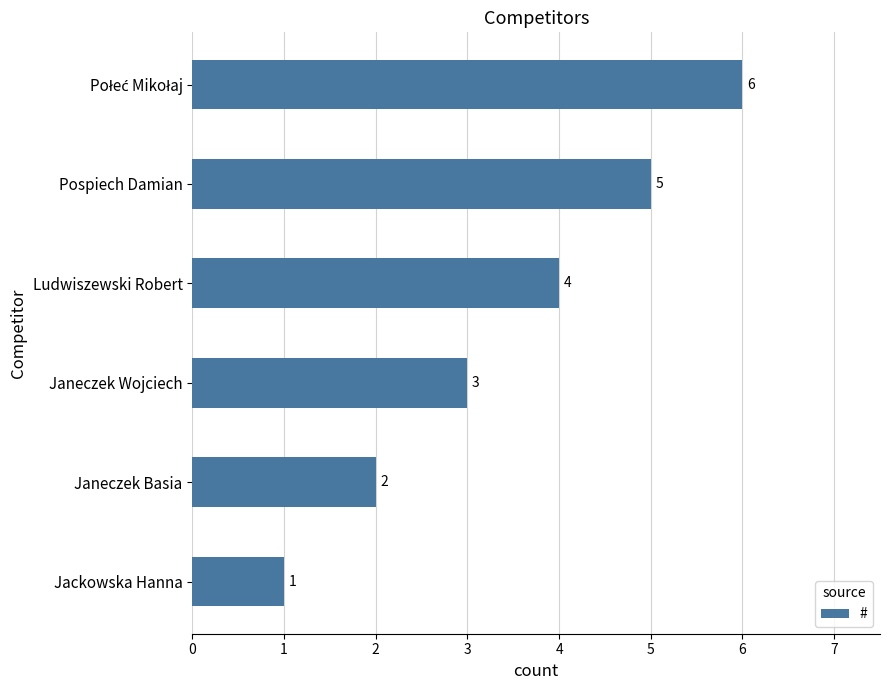

What is the difference between the maximum and minimum values?

5